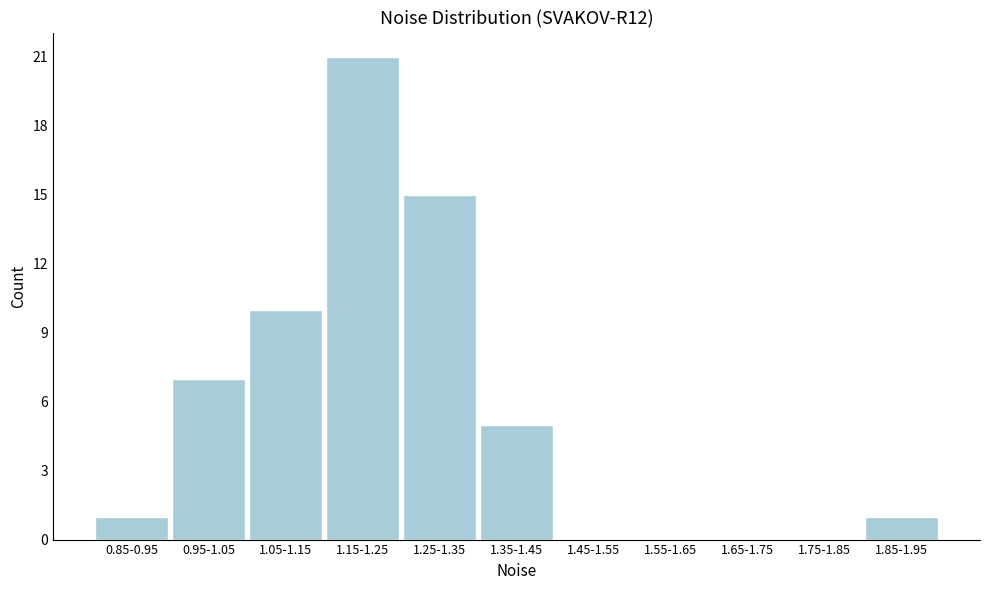

Reading left to right, transcribe all the data shown in this chart.

0.85-0.95=1	0.95-1.05=7	1.05-1.15=10	1.15-1.25=21	1.25-1.35=15	1.35-1.45=5	1.45-1.55=0	1.55-1.65=0	1.65-1.75=0	1.75-1.85=0	1.85-1.95=1